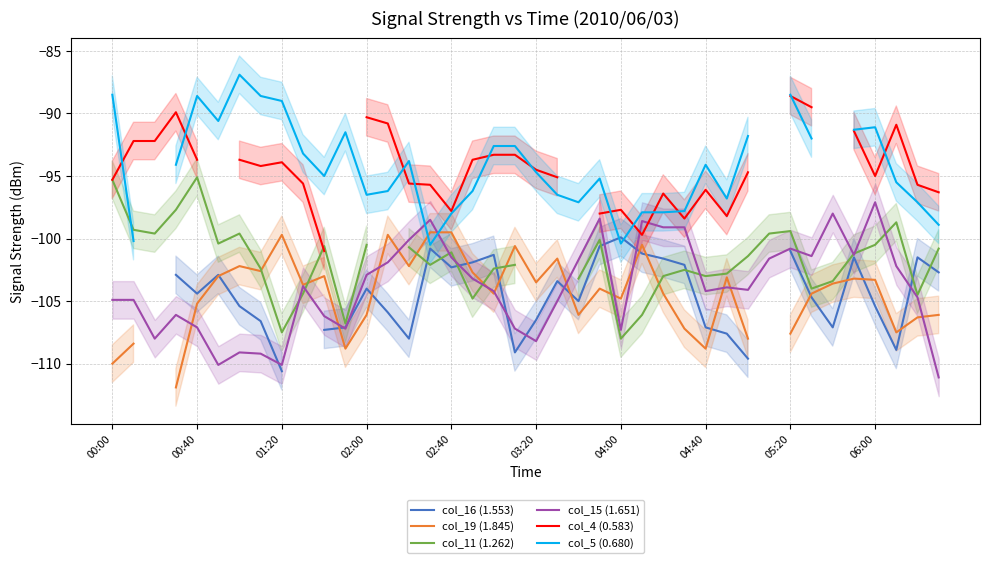

What is the maximum value for col_15 (1.651)?

-97.1